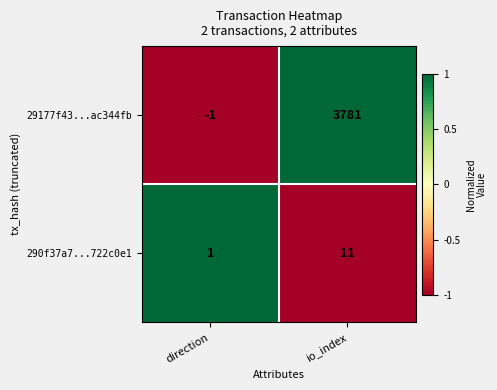

Reading left to right, transcribe all the data shown in this chart.

29177f43...ac344fb: direction=-1	io_index=3781
290f37a7...722c0e1: direction=1	io_index=11